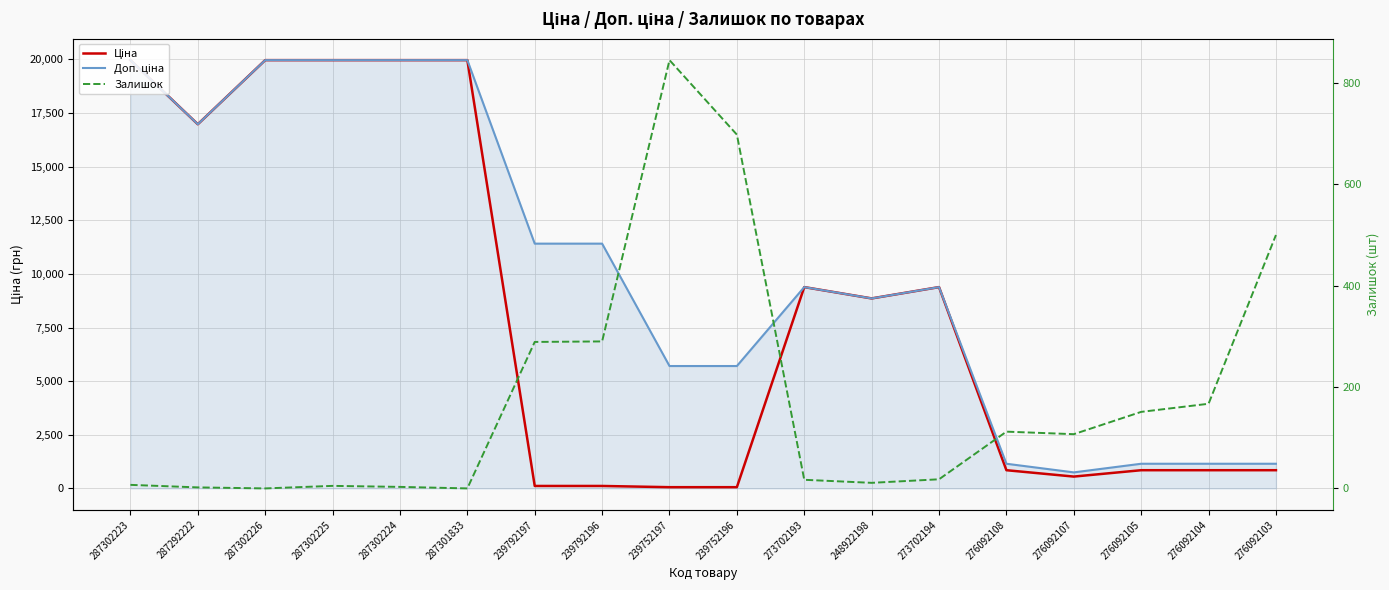

What is the average value of the Ціна series?

8261.6